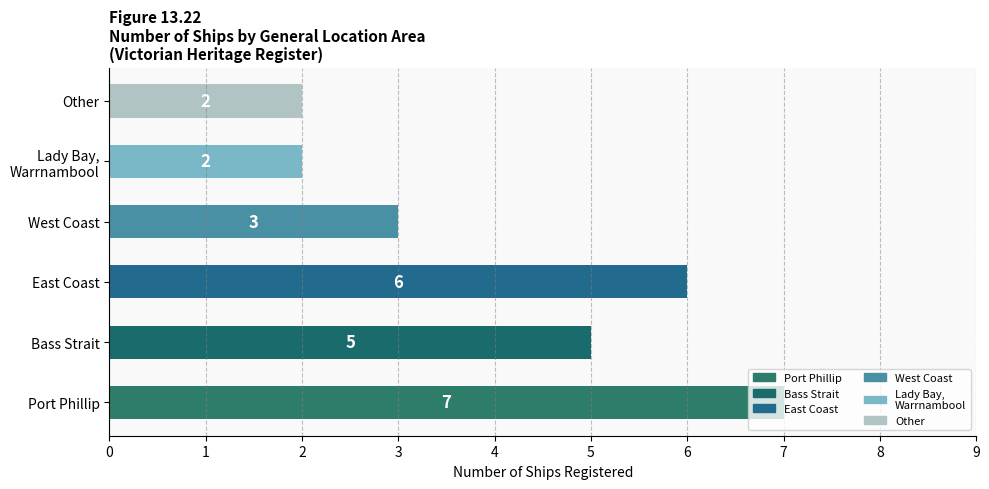

What is the approximate value at Bass Strait?

5